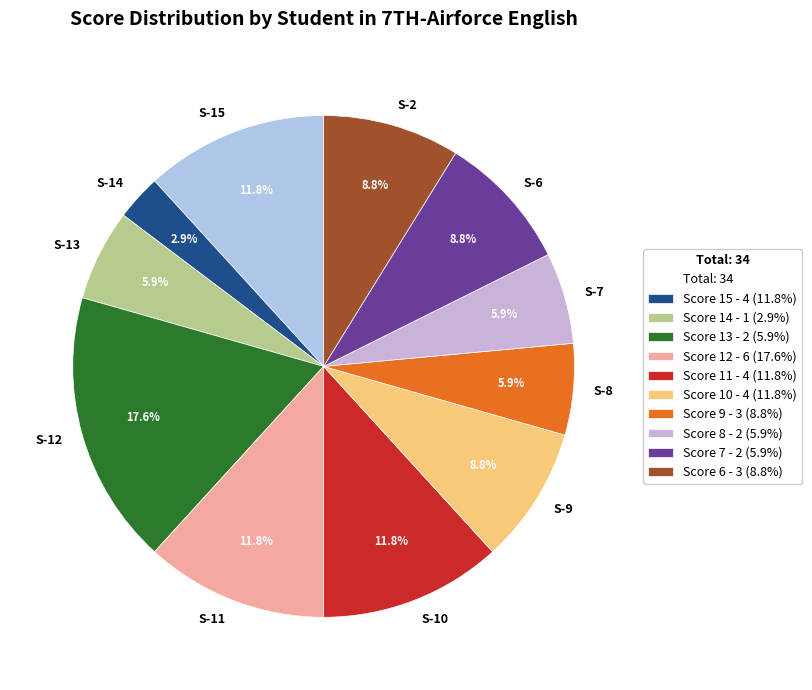

Does S-9 represent more than half of the total?

No